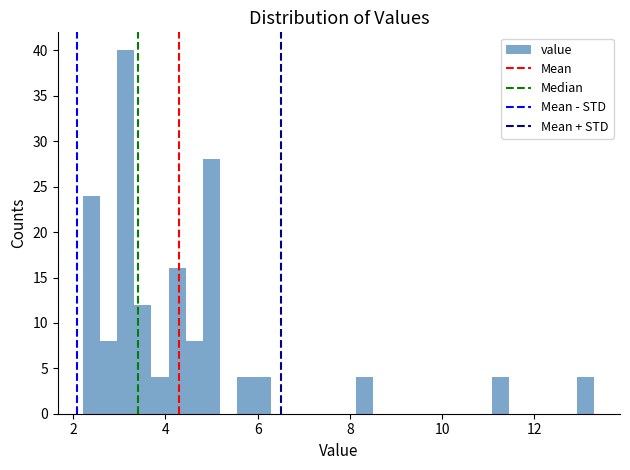

Around what value on the x-axis is the tallest bar? Give the approximate position of its centre, as read against the axis.

3.2